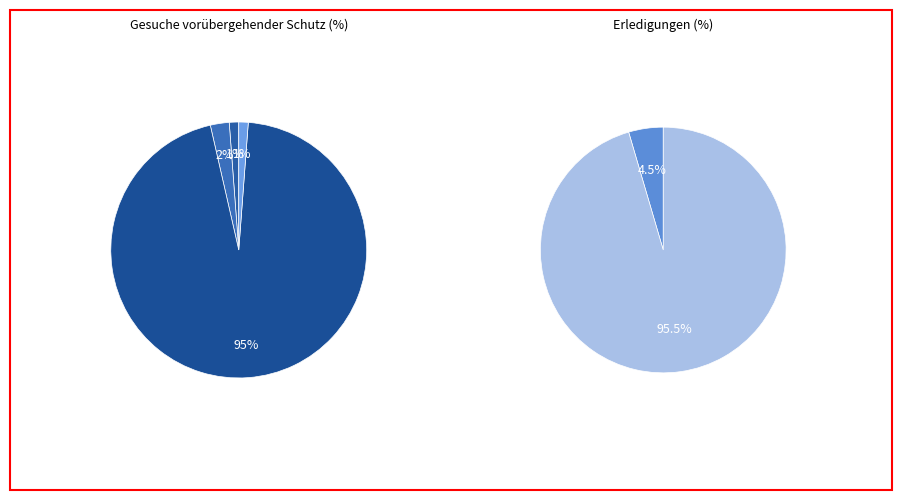

True or false: Asien accounts for 2% of the total.

True